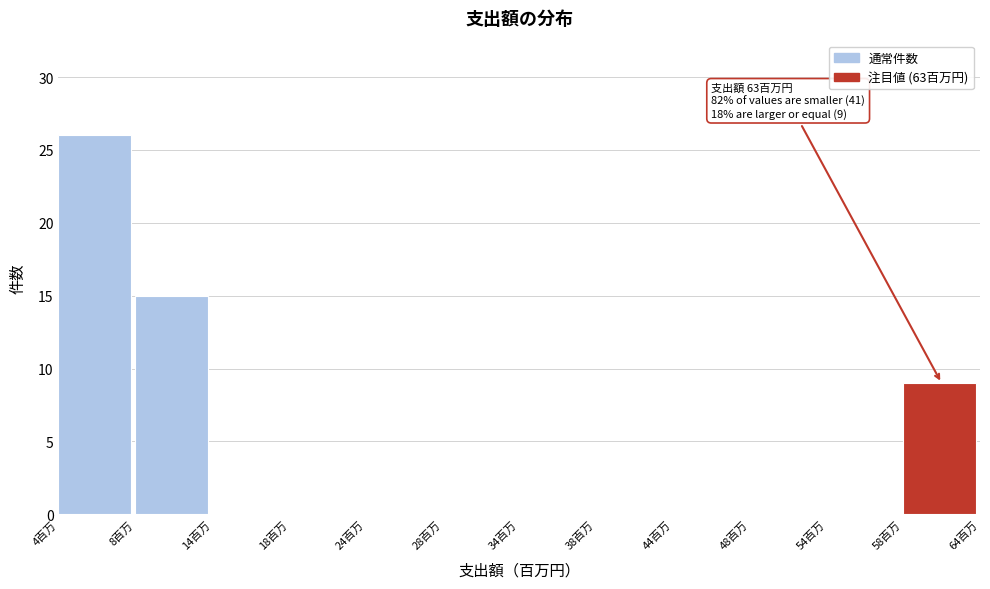

Which range on the x-axis has the tallest bar?

3.5 to 8.5